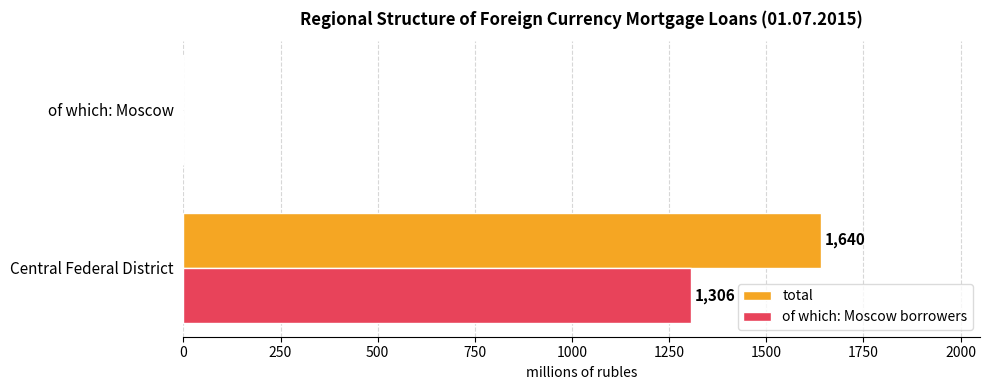

What are all the series names shown in the legend?

total, of which: Moscow borrowers